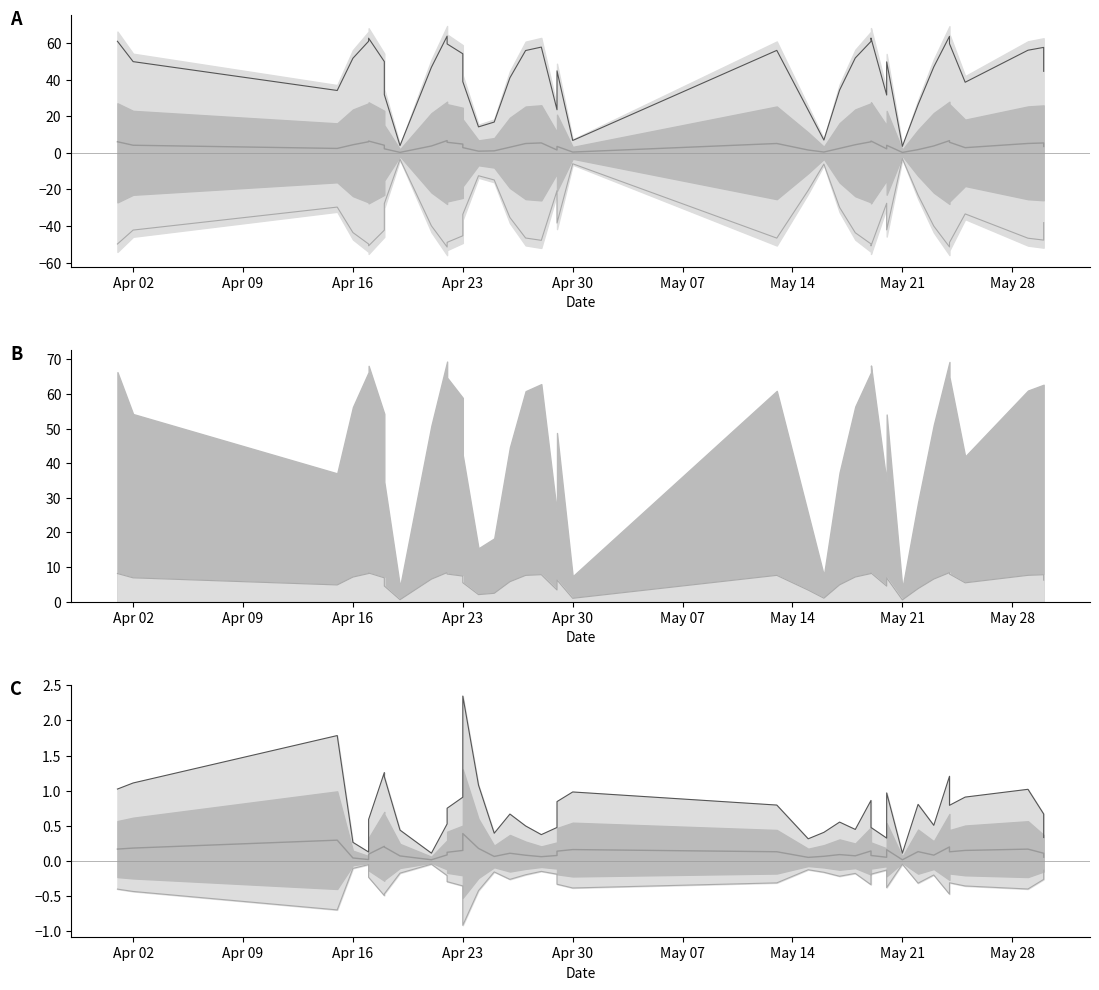

What is the average value of the dnbrad series?

0.8